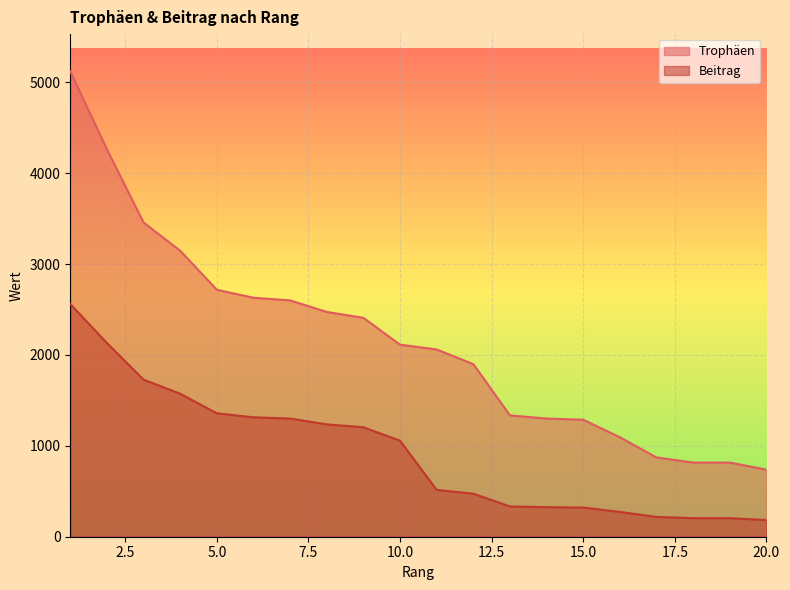

True or false: Beitrag has more than 1 points higher than both neighbors.

False